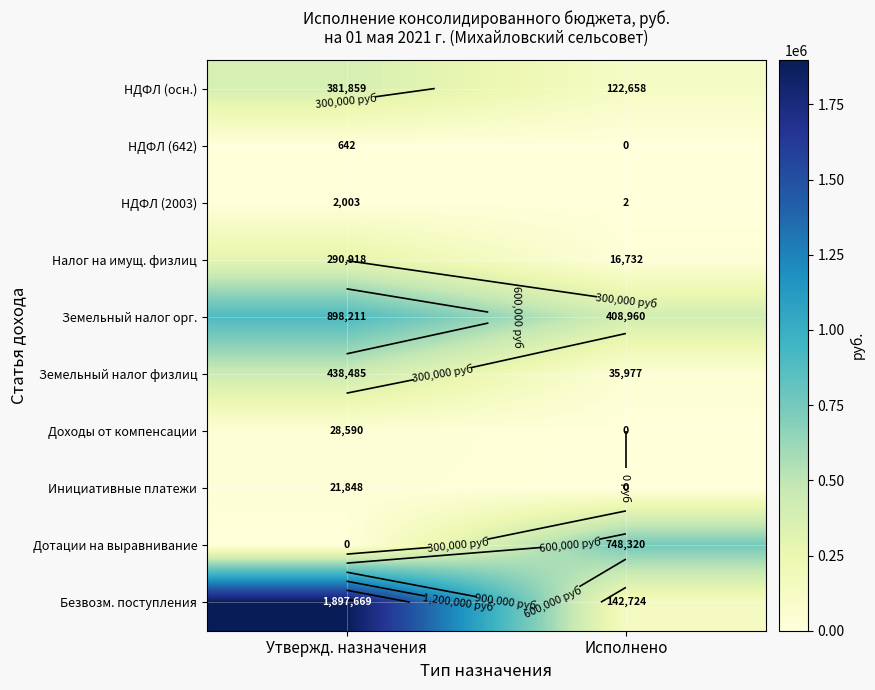

Is the value of Доходы от компенсации at Утвержд. назначения greater than the value of Инициативные платежи at Исполнено?

Yes